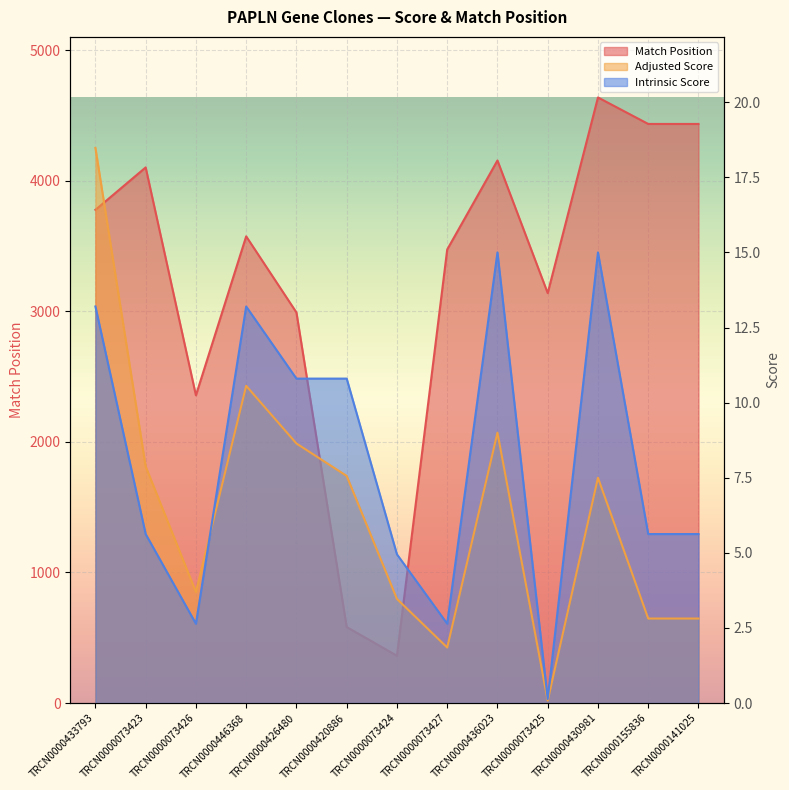

Read the Intrinsic Score value at TRCN0000073426.

2.6